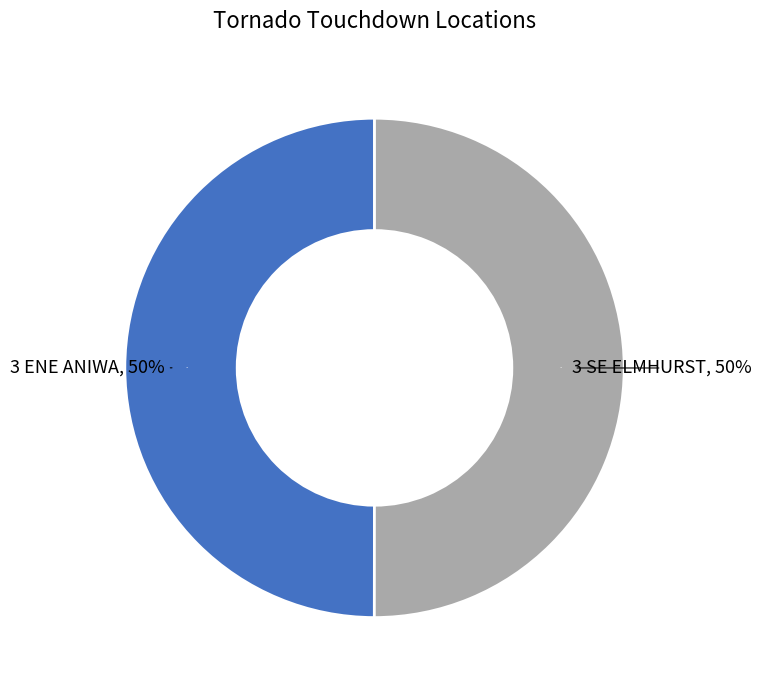

Approximately how many times larger is the value at 3 ENE ANIWA compared to 3 SE ELMHURST?

1.0